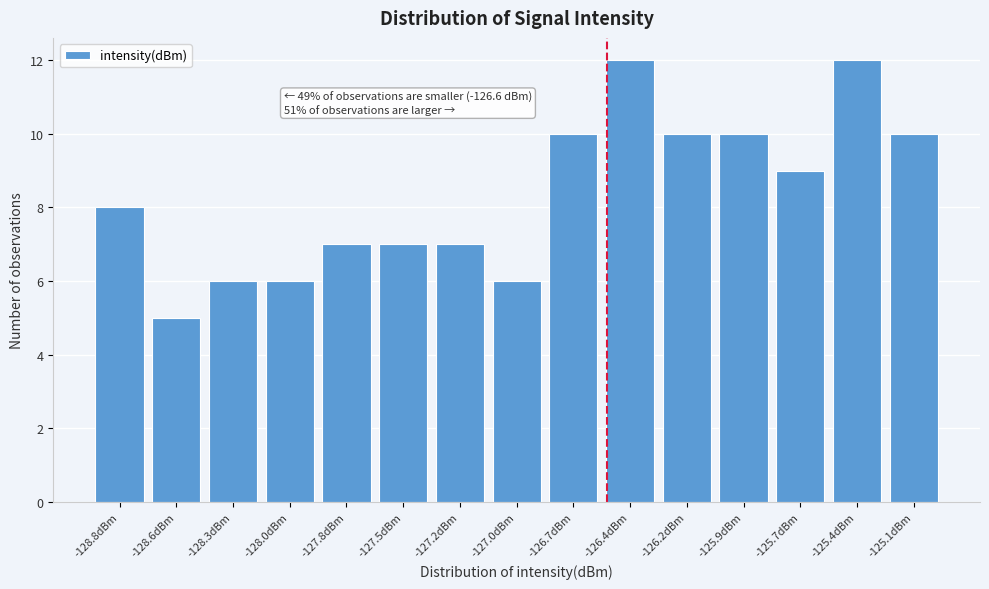

Reading right to left, what are all the values shown in this chart?

10	12	9	10	10	12	10	6	7	7	7	6	6	5	8